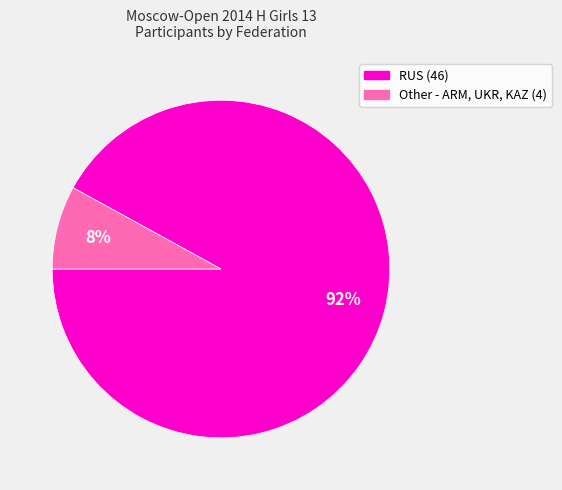

What is the majority slice?

RUS